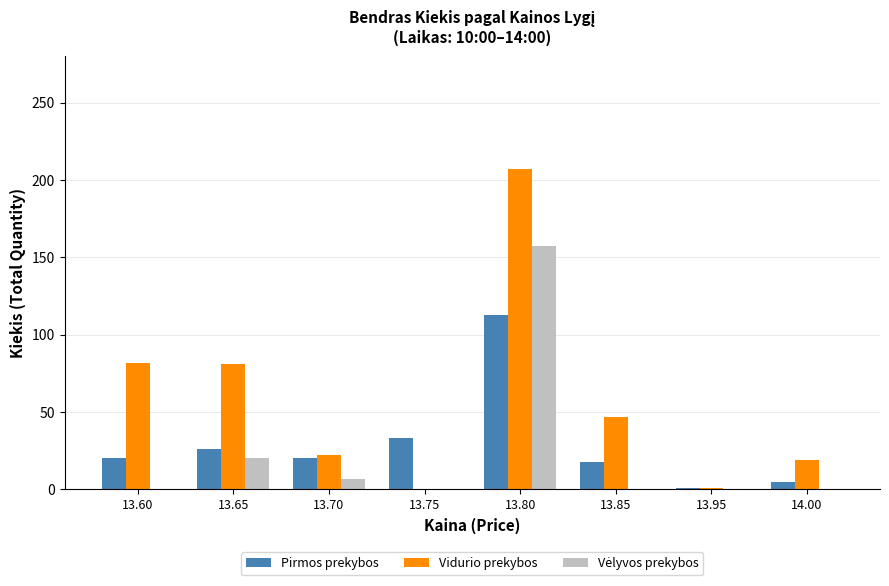

At which label is Pirmos prekybos closest to 57?

13.75